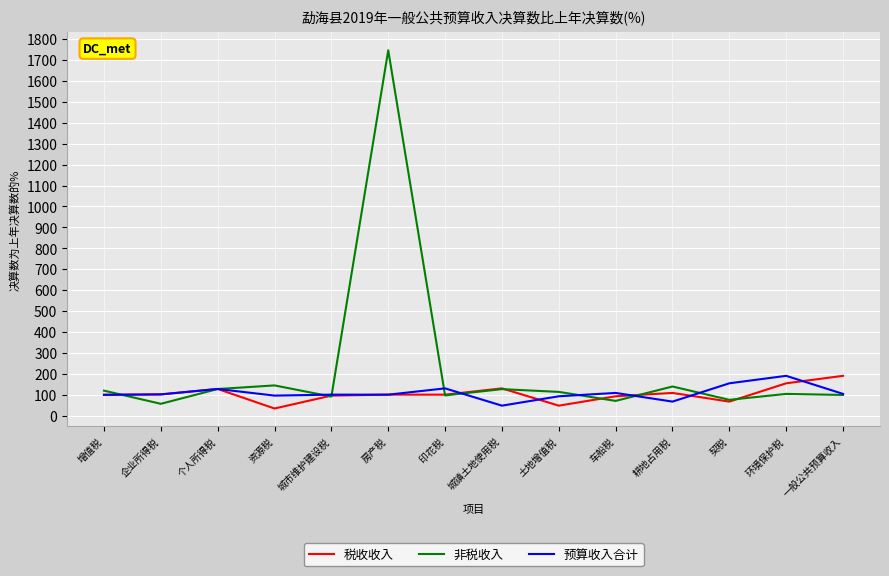

How many categories are shown in the chart?

14